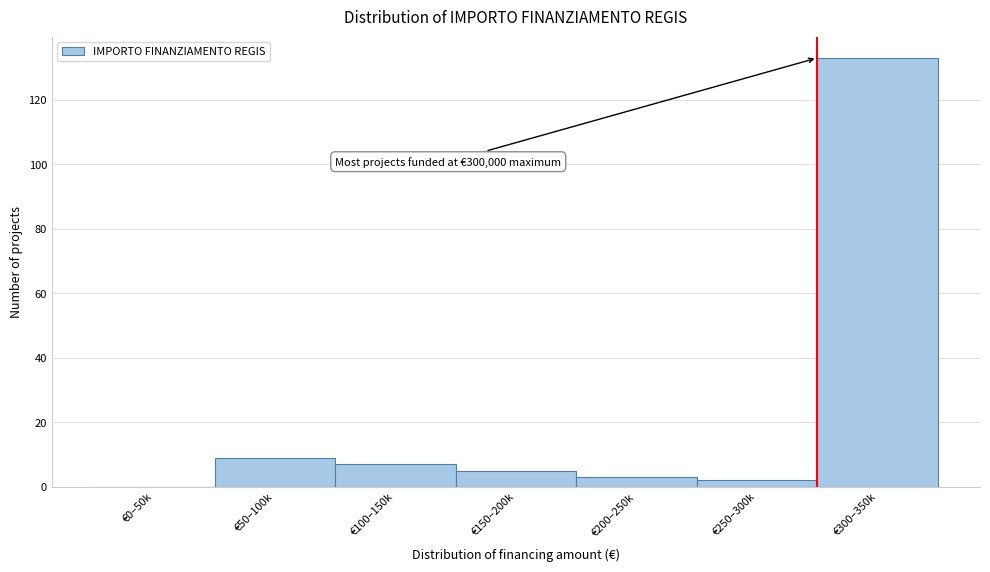

Reading left to right, what are all the values shown in this chart?

€0–50k=0	€50–100k=9	€100–150k=7	€150–200k=5	€200–250k=3	€250–300k=2	€300–350k=133